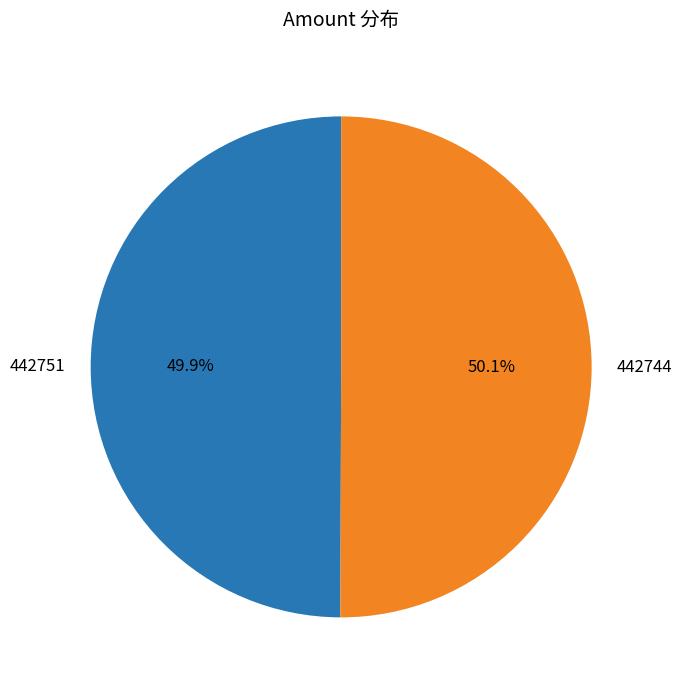

Combined, do 442751 and 442744 account for over 50%?

Yes